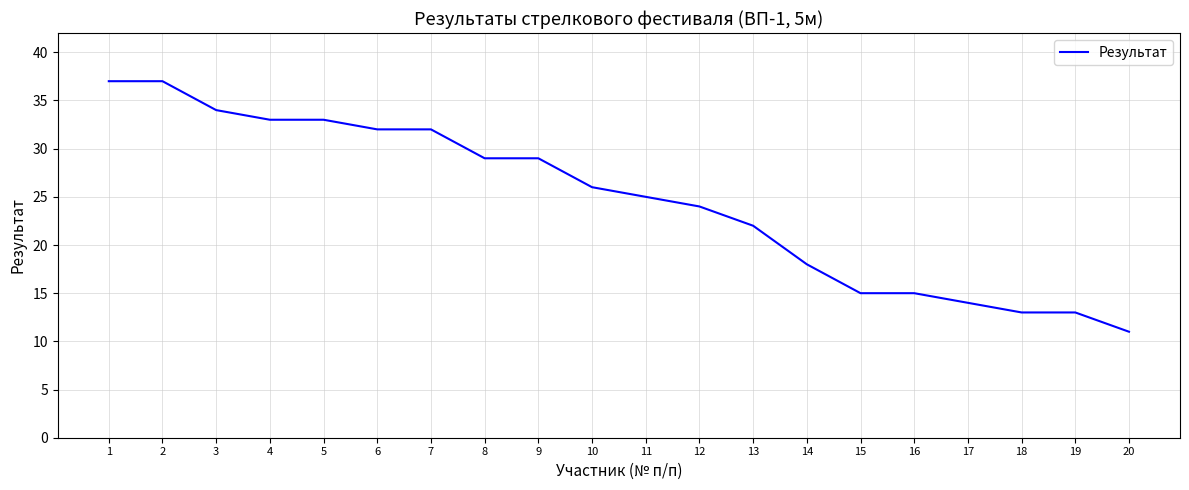

At which label is the value closest to 24?

12